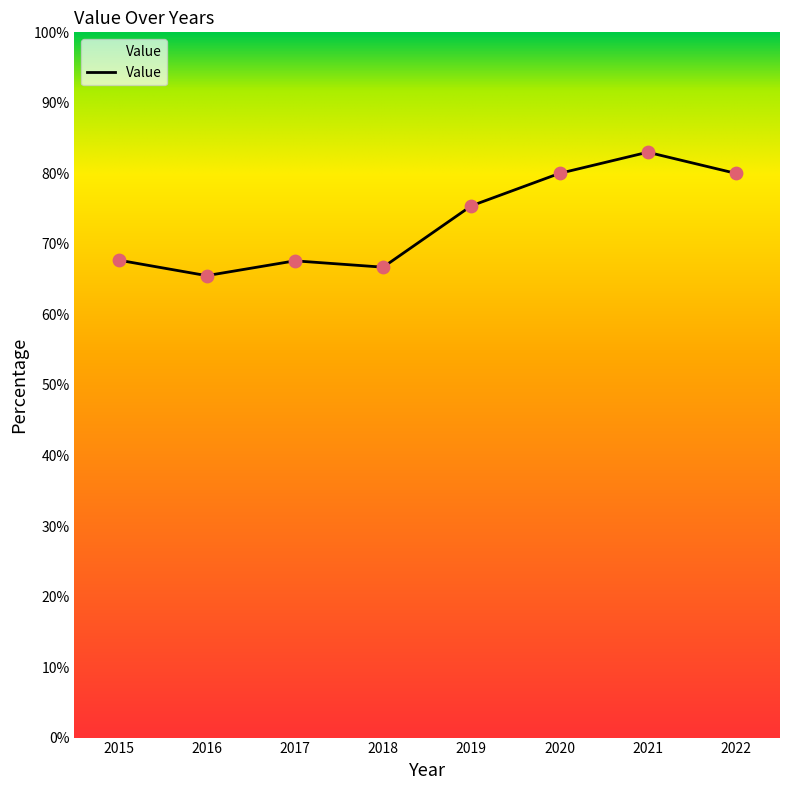

What is the change in value from 2017 to 2019?

+7.8